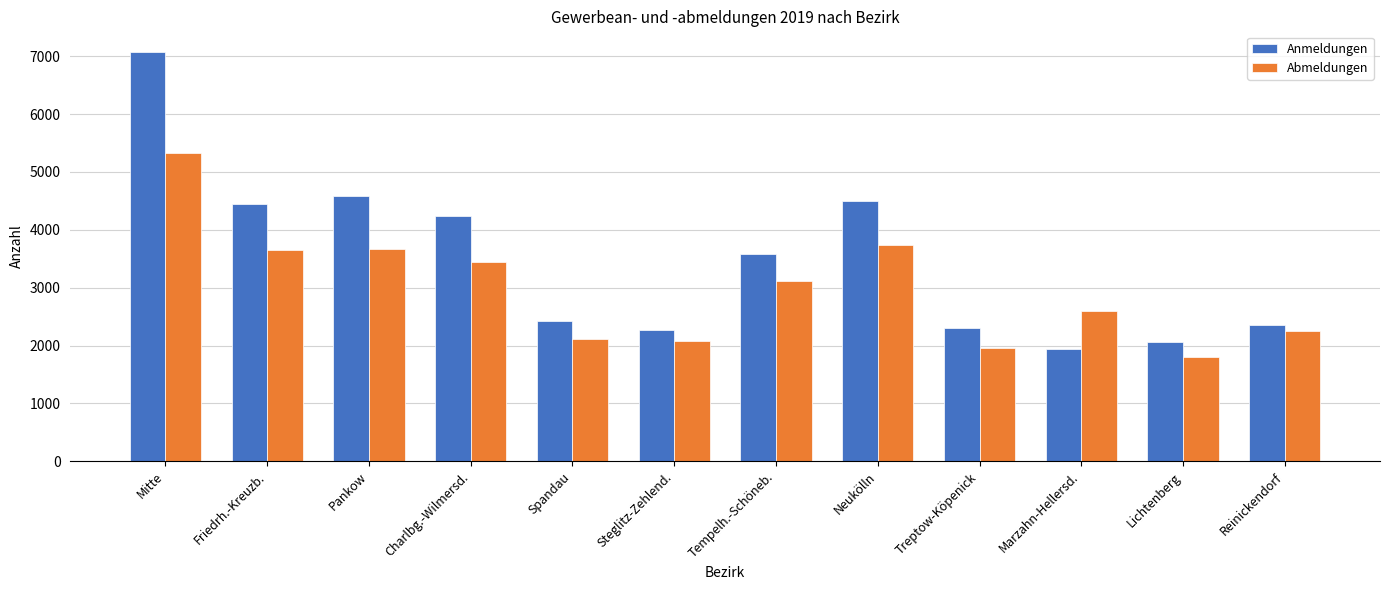

What are all the series names shown in the legend?

Anmeldungen, Abmeldungen